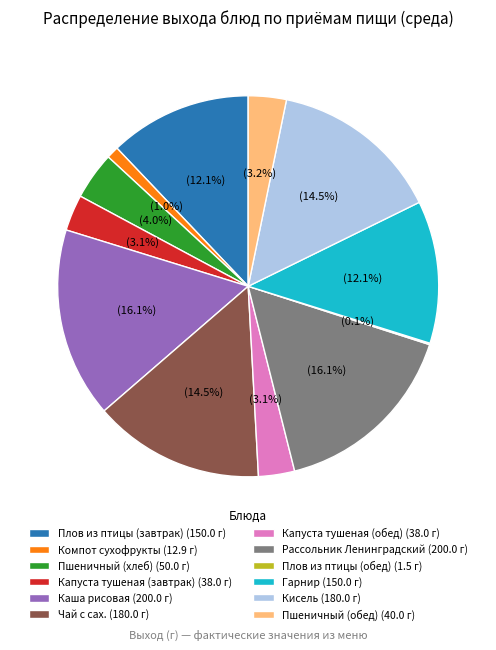

Is the sum of Пшеничный (хлеб) (50.0 г) and Капуста тушеная (обед) (38.0 г) greater than half?

No